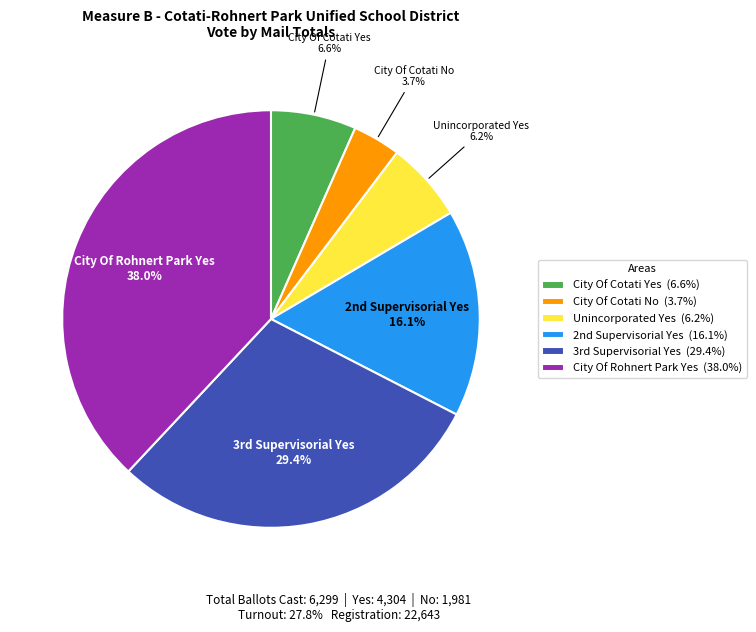

To the nearest percent, what is the difference between the largest and smallest slice percentages?

34%